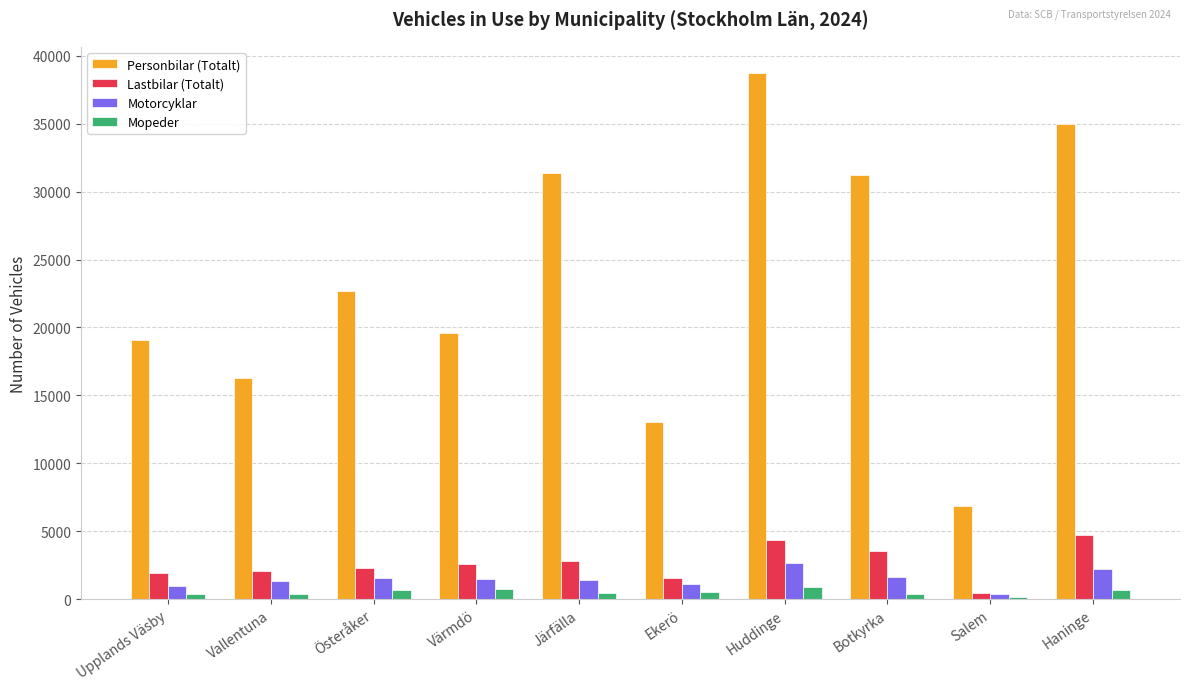

What is the minimum value for Mopeder?

135